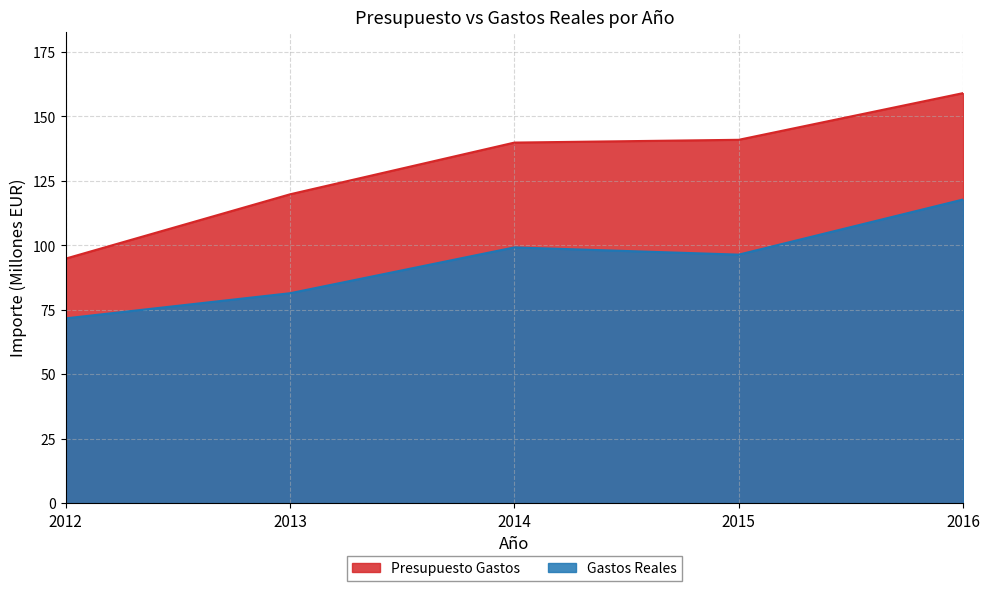

Between 2012 and 2014, which series saw the biggest shift?

Presupuesto Gastos